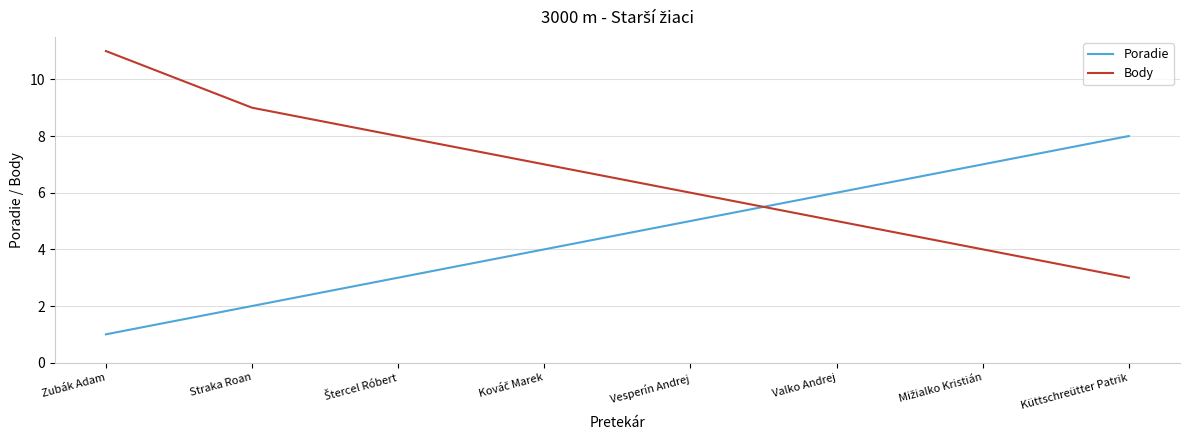

Which series has the largest total across all categories?

Body